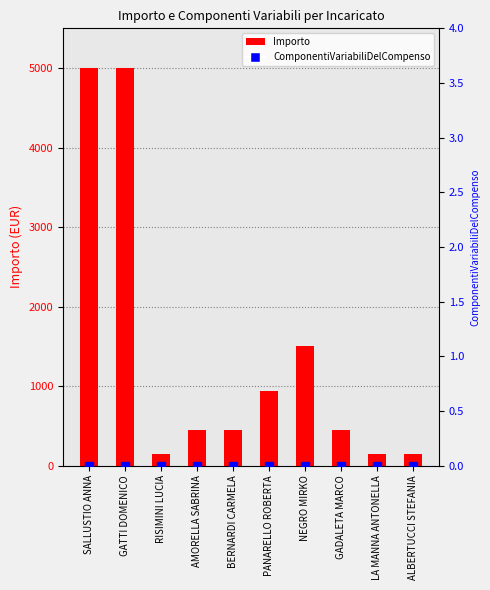

What is the sum of the Importo values at AMORELLA SABRINA and BERNARDI CARMELA?

900